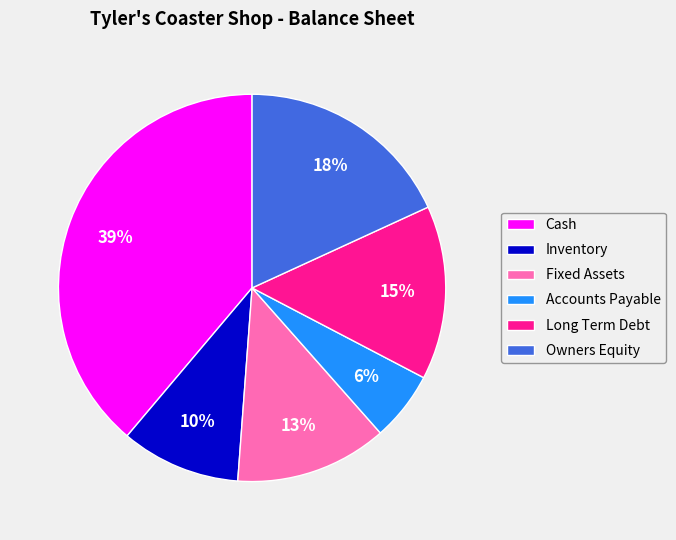

To the nearest percent, what is the average slice percentage?

17%